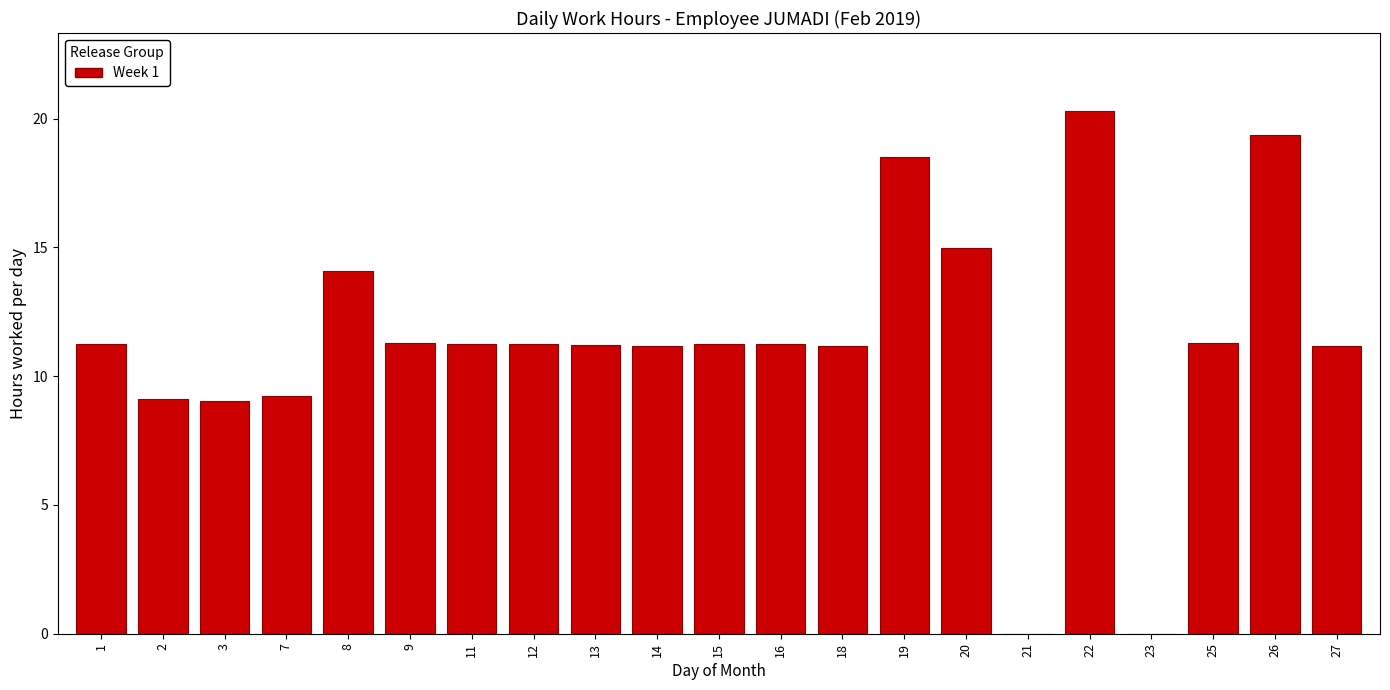

What is the maximum value shown in the chart?

20.3